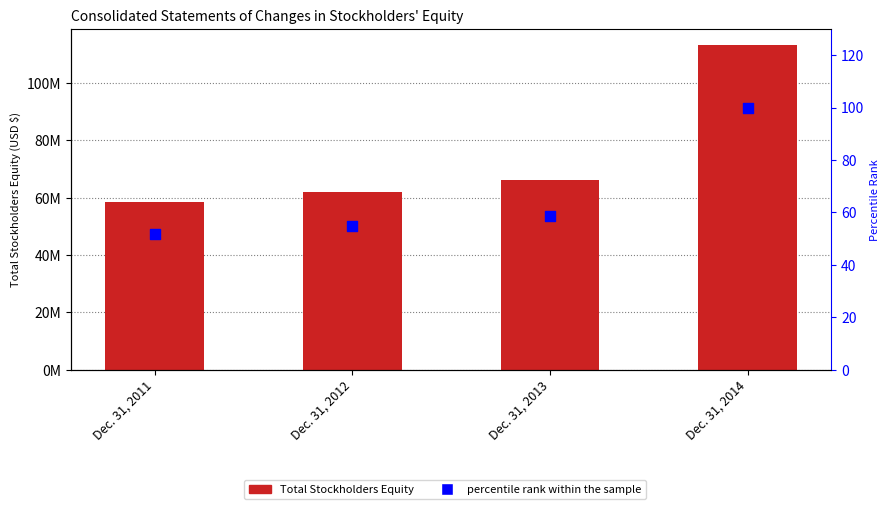

What is the total value across all series at Dec. 31, 2014?

113312100.0